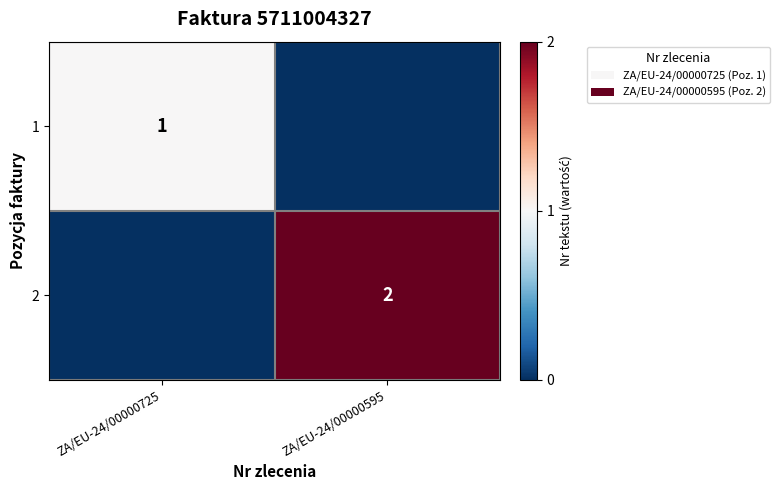

True or false: 2 has a value of 1 at ZA/EU-24/00000595.

False